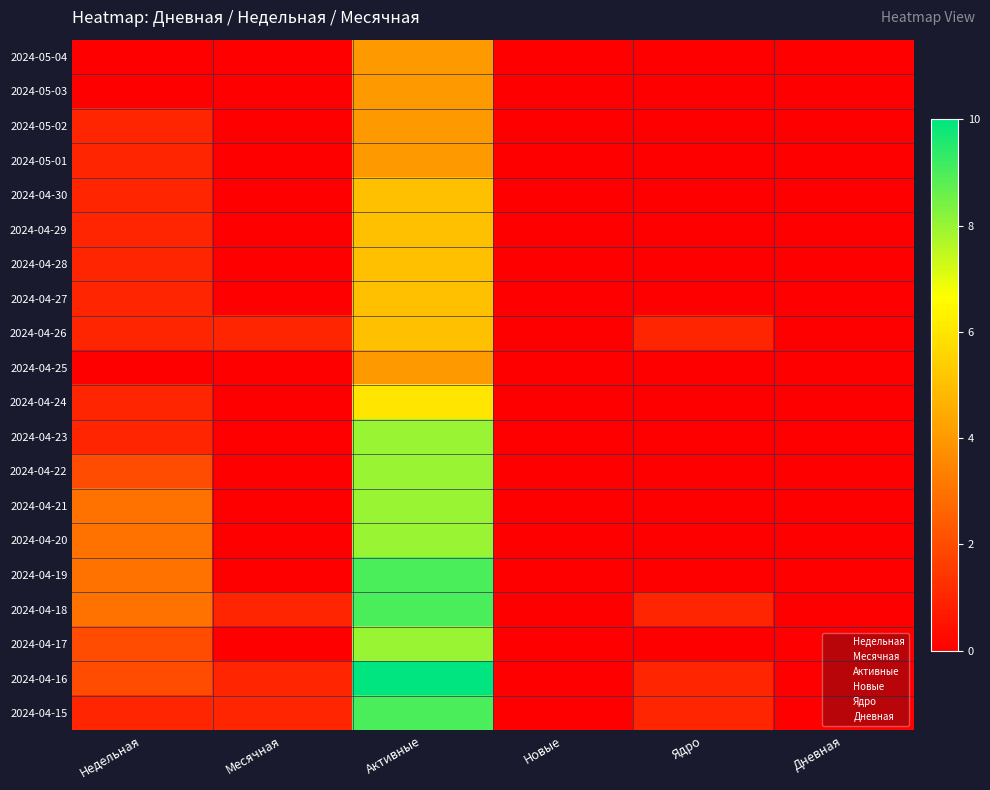

Reading right to left, transcribe all the data shown in this chart.

2024-05-04: Дневная=0	Ядро=0	Новые=0	Активные=4	Месячная=0	Недельная=0
2024-05-03: Дневная=0	Ядро=0	Новые=0	Активные=4	Месячная=0	Недельная=0
2024-05-02: Дневная=0	Ядро=0	Новые=0	Активные=4	Месячная=0	Недельная=1
2024-05-01: Дневная=0	Ядро=0	Новые=0	Активные=4	Месячная=0	Недельная=1
2024-04-30: Дневная=0	Ядро=0	Новые=0	Активные=5	Месячная=0	Недельная=1
2024-04-29: Дневная=0	Ядро=0	Новые=0	Активные=5	Месячная=0	Недельная=1
2024-04-28: Дневная=0	Ядро=0	Новые=0	Активные=5	Месячная=0	Недельная=1
2024-04-27: Дневная=0	Ядро=0	Новые=0	Активные=5	Месячная=0	Недельная=1
2024-04-26: Дневная=0	Ядро=1	Новые=0	Активные=5	Месячная=1	Недельная=1
2024-04-25: Дневная=0	Ядро=0	Новые=0	Активные=4	Месячная=0	Недельная=0
2024-04-24: Дневная=0	Ядро=0	Новые=0	Активные=6	Месячная=0	Недельная=1
2024-04-23: Дневная=0	Ядро=0	Новые=0	Активные=8	Месячная=0	Недельная=1
2024-04-22: Дневная=0	Ядро=0	Новые=0	Активные=8	Месячная=0	Недельная=2
2024-04-21: Дневная=0	Ядро=0	Новые=0	Активные=8	Месячная=0	Недельная=3
2024-04-20: Дневная=0	Ядро=0	Новые=0	Активные=8	Месячная=0	Недельная=3
2024-04-19: Дневная=0	Ядро=0	Новые=0	Активные=9	Месячная=0	Недельная=3
2024-04-18: Дневная=0	Ядро=1	Новые=0	Активные=9	Месячная=1	Недельная=3
2024-04-17: Дневная=0	Ядро=0	Новые=0	Активные=8	Месячная=0	Недельная=2
2024-04-16: Дневная=0	Ядро=1	Новые=0	Активные=10	Месячная=1	Недельная=2
2024-04-15: Дневная=0	Ядро=1	Новые=0	Активные=9	Месячная=1	Недельная=1